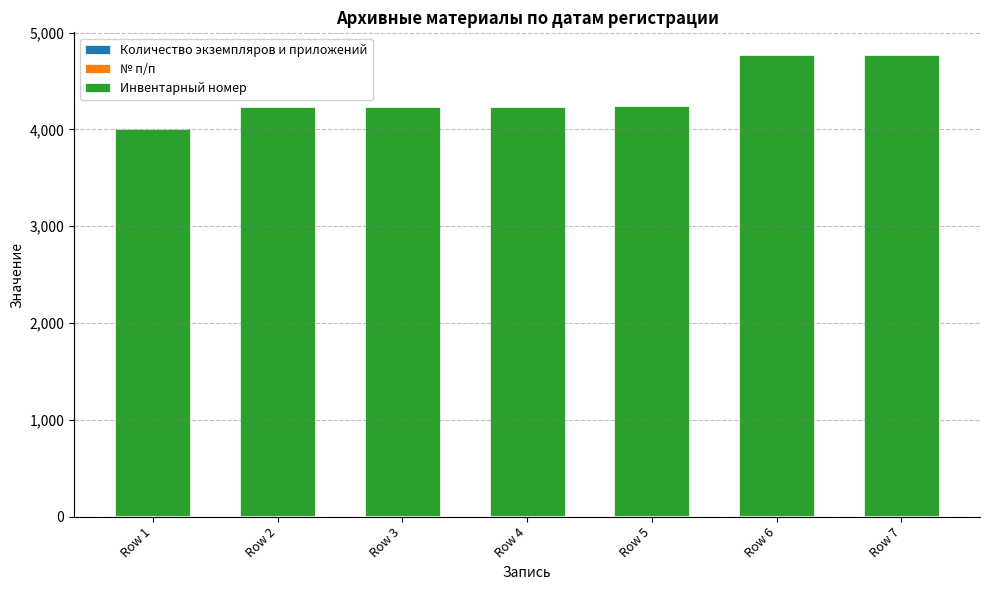

At which category is the sum across all series the highest?

Row 7